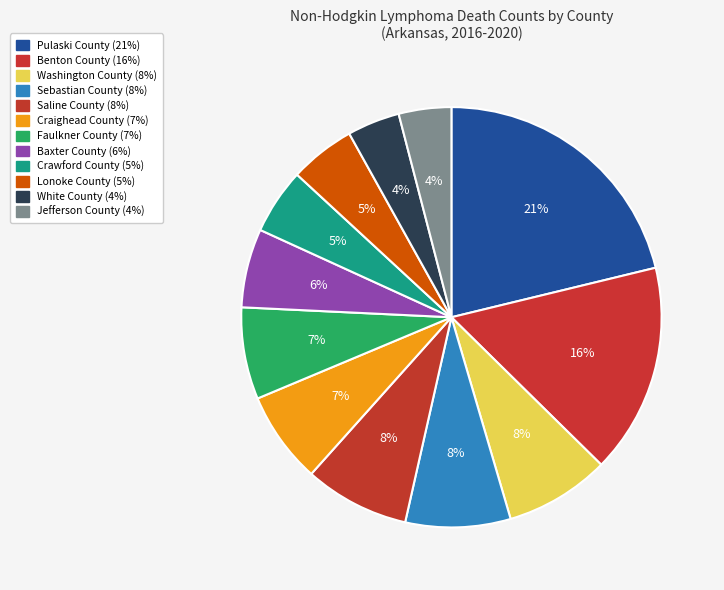

Count the number of slices in the pie.

12